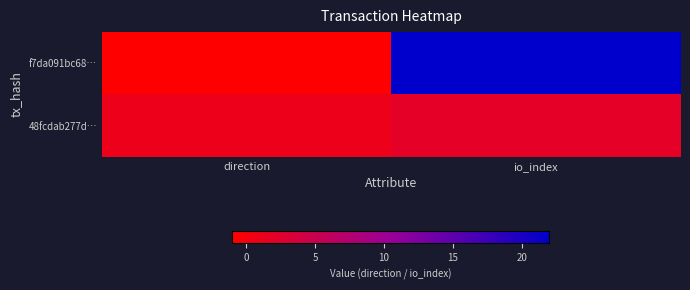

What is the smallest value displayed?

-1